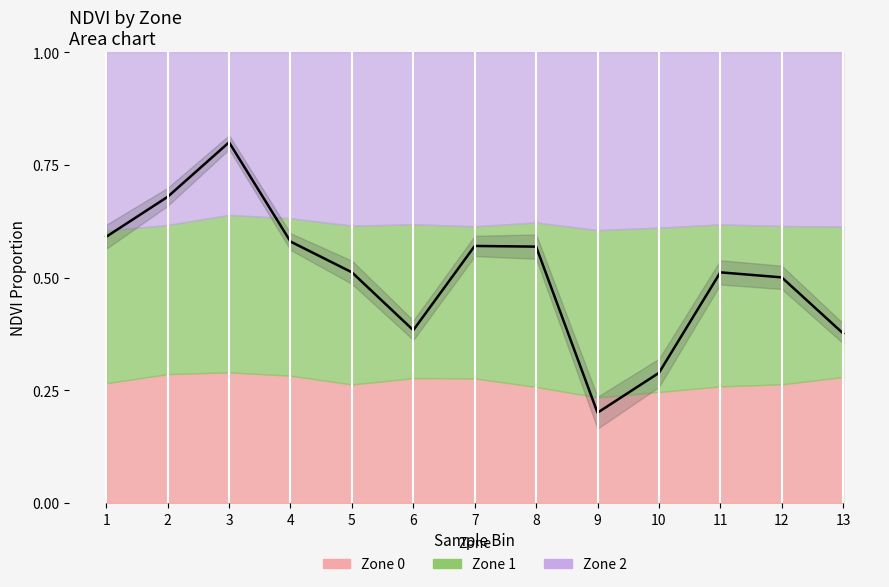

Is it true that the value at 6 is 0.4?

True